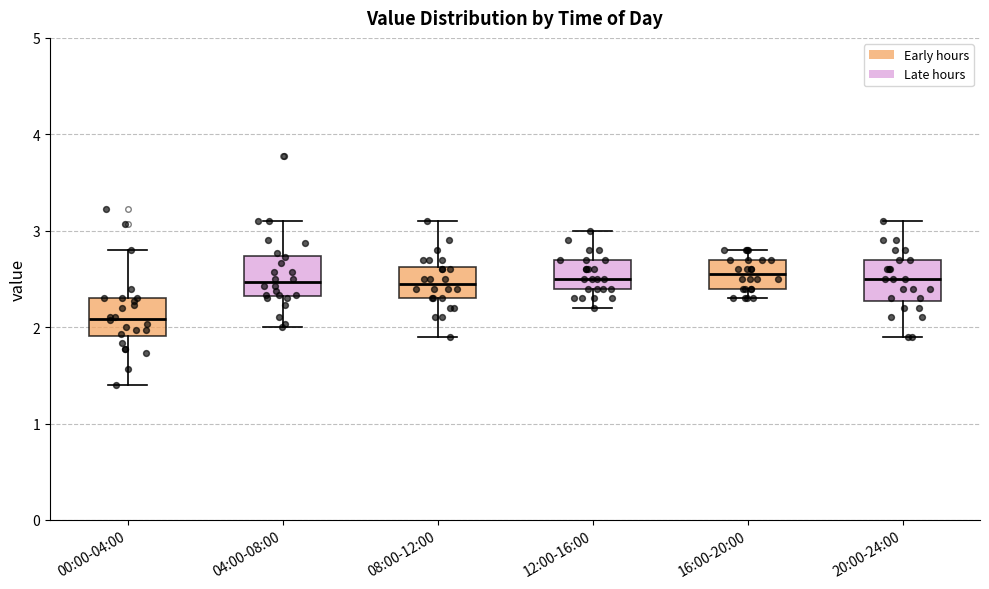

Reading left to right, read every box against the y-axis: the position of its median line, the range the box covers, and the ends of its whiskers. The values are not printed on the chart, so give them approximately, as read against the axis.

00:00-04:00: median 2.1, box 1.9 to 2.3, whiskers 1.4 to 2.8
04:00-08:00: median 2.5, box 2.3 to 2.7, whiskers 2.0 to 3.1
08:00-12:00: median 2.5, box 2.3 to 2.6, whiskers 1.9 to 3.1
12:00-16:00: median 2.5, box 2.4 to 2.7, whiskers 2.2 to 3.0
16:00-20:00: median 2.6, box 2.4 to 2.7, whiskers 2.3 to 2.8
20:00-24:00: median 2.5, box 2.3 to 2.7, whiskers 1.9 to 3.1